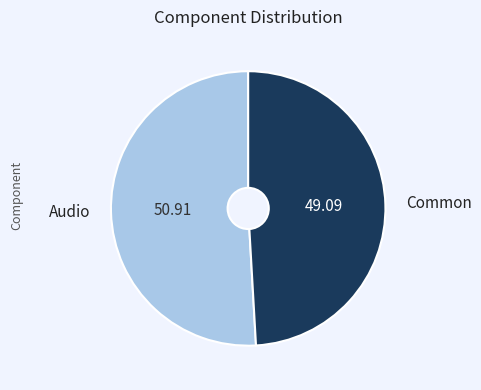

Between Common and Audio, which is larger?

Audio